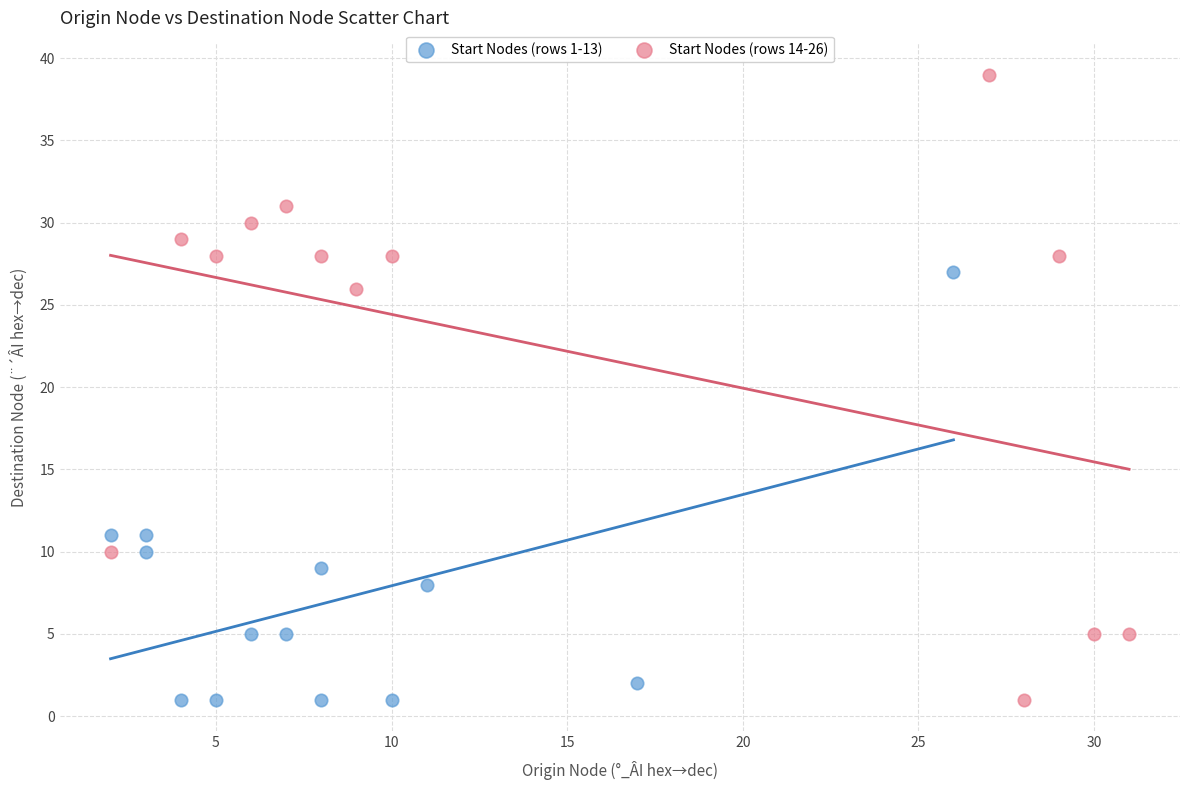

Which series has the largest Y range (max minus min)?

Start Nodes (rows 14-26)